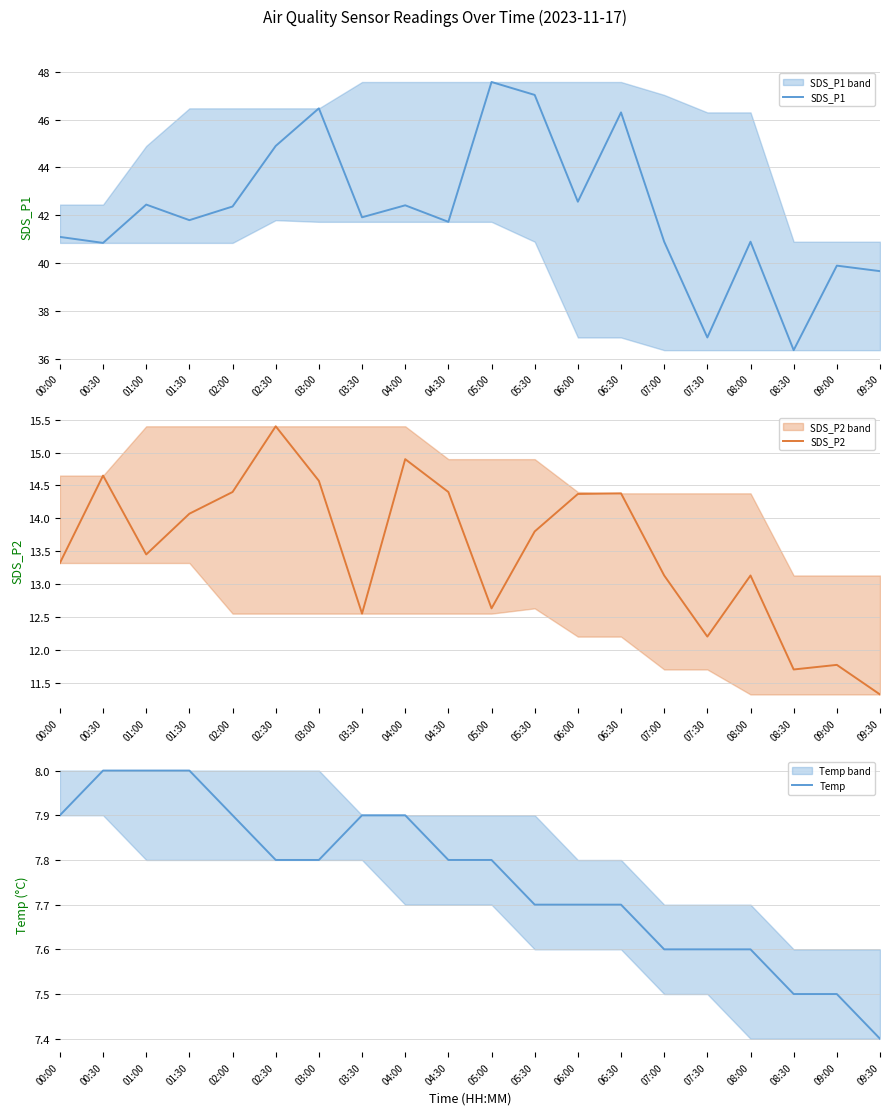

The Temp series shows 7.7 at 06:00. True or false?

True